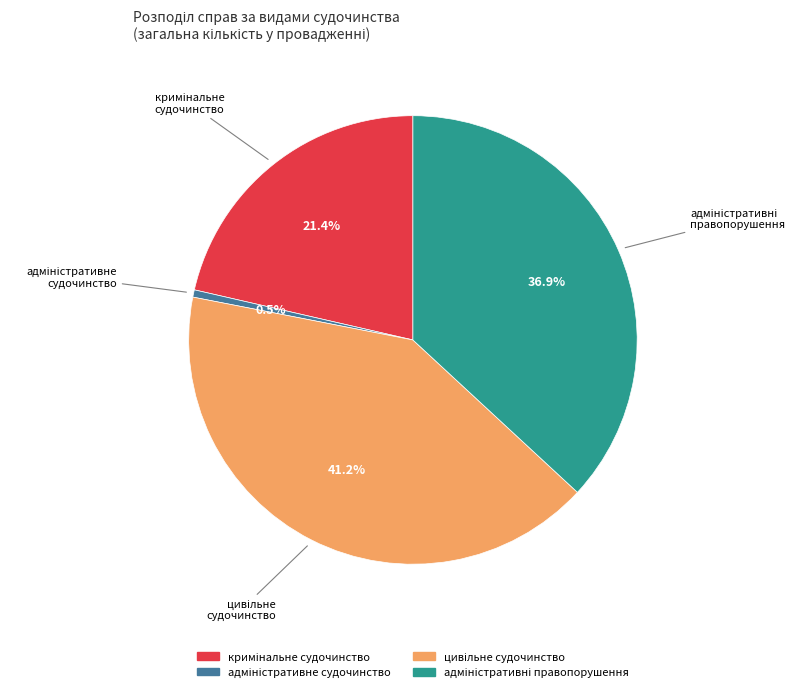

Is there a majority slice in this chart?

No